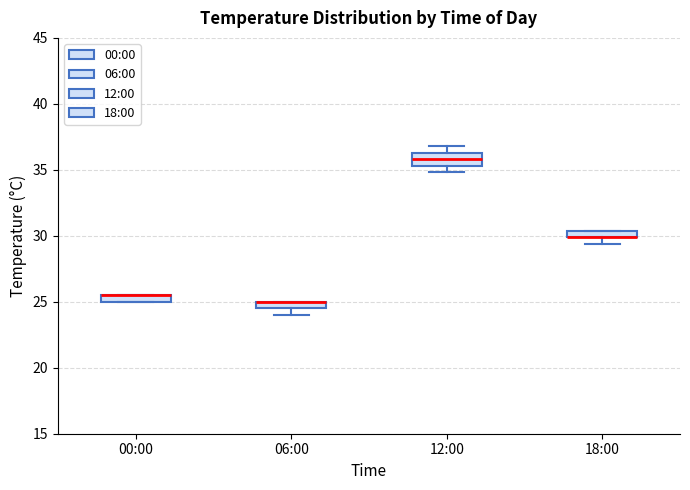

Comparing the boxes themselves (not the whiskers), which one is the tallest?

12:00